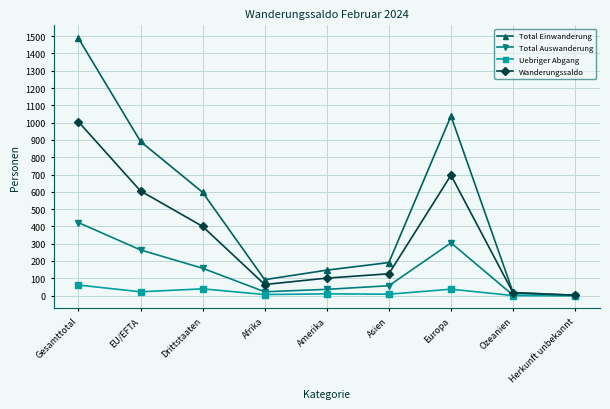

Which series has the largest total across all categories?

Total Einwanderung